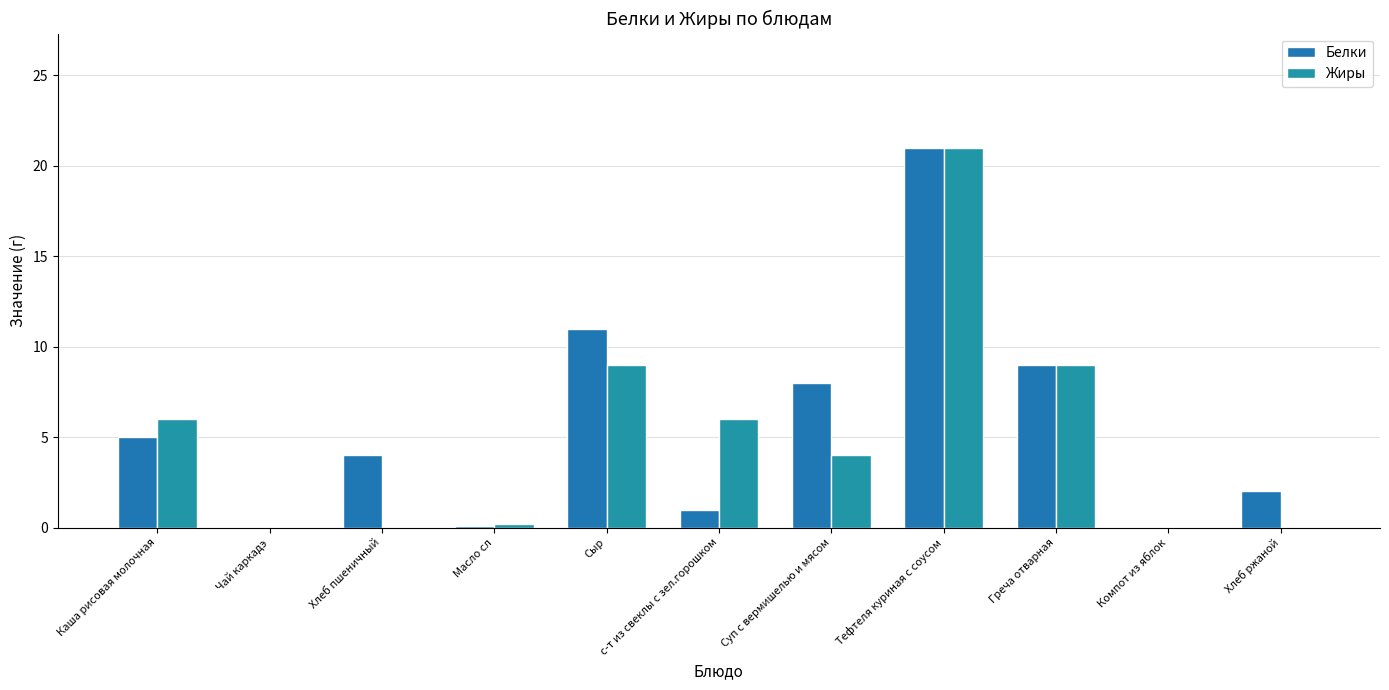

The Белки series shows 3.2 at Хлеб ржаной. True or false?

False